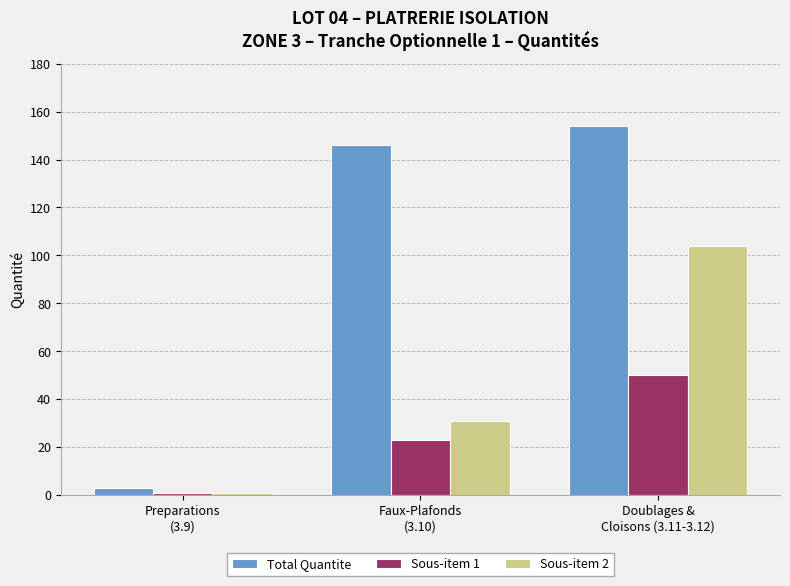

Which series has the widest spread of values?

Total Quantite